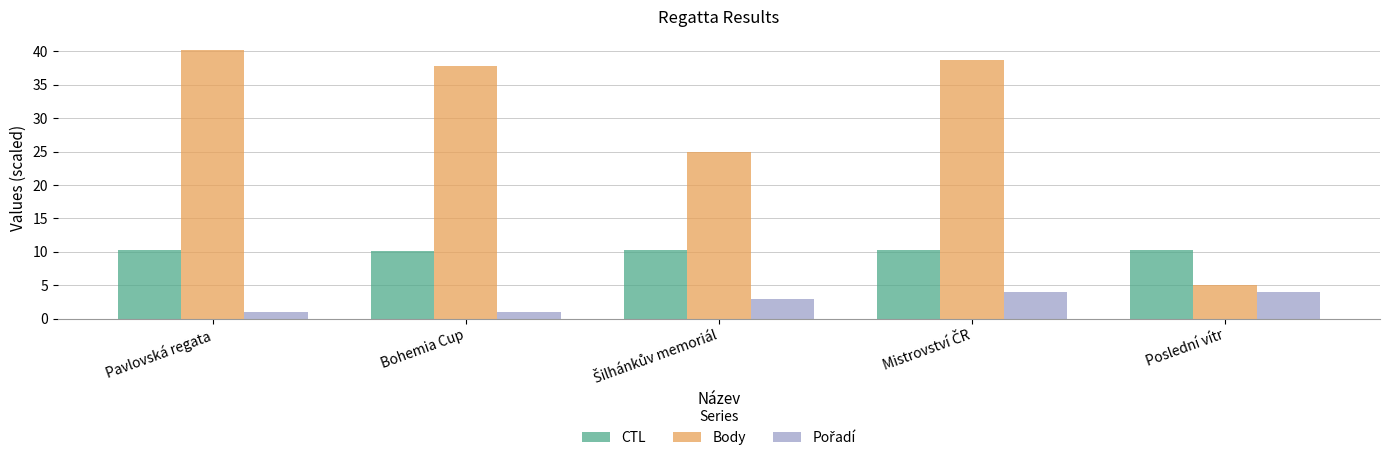

Which series has the widest spread of values?

Body